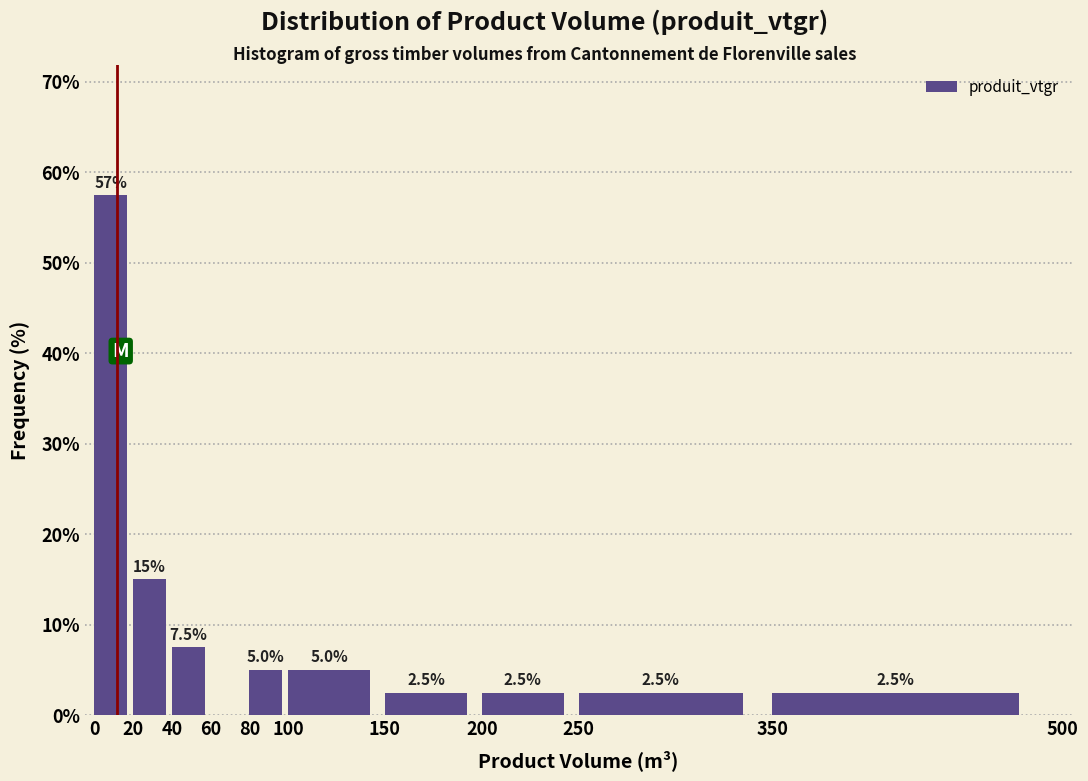

Over which range of the x-axis is the bar tallest?

0 to 20